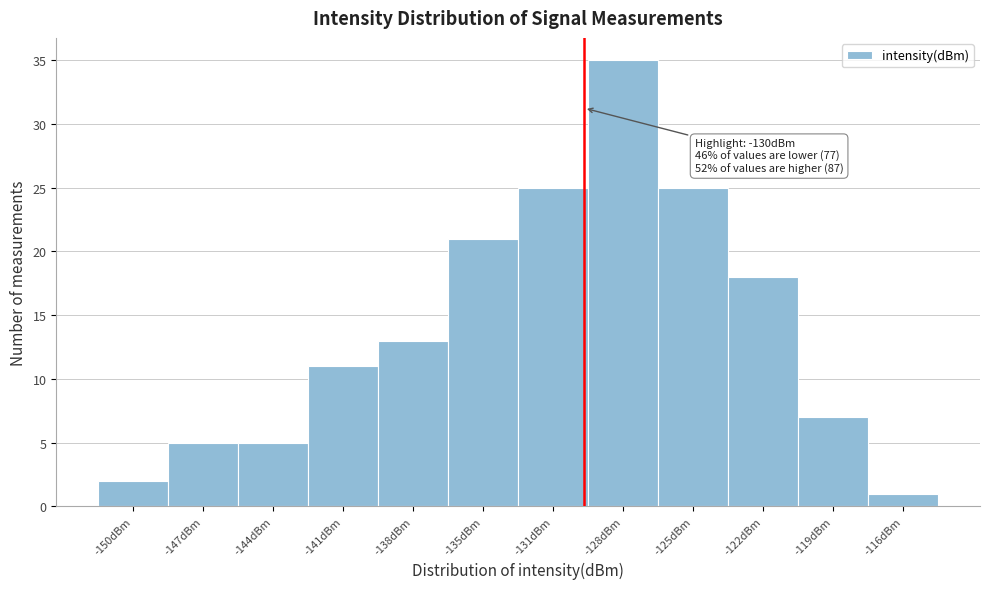

Reading left to right, transcribe all the data shown in this chart.

-150dBm=2	-147dBm=5	-144dBm=5	-141dBm=11	-138dBm=13	-135dBm=21	-131dBm=25	-128dBm=35	-125dBm=25	-122dBm=18	-119dBm=7	-116dBm=1